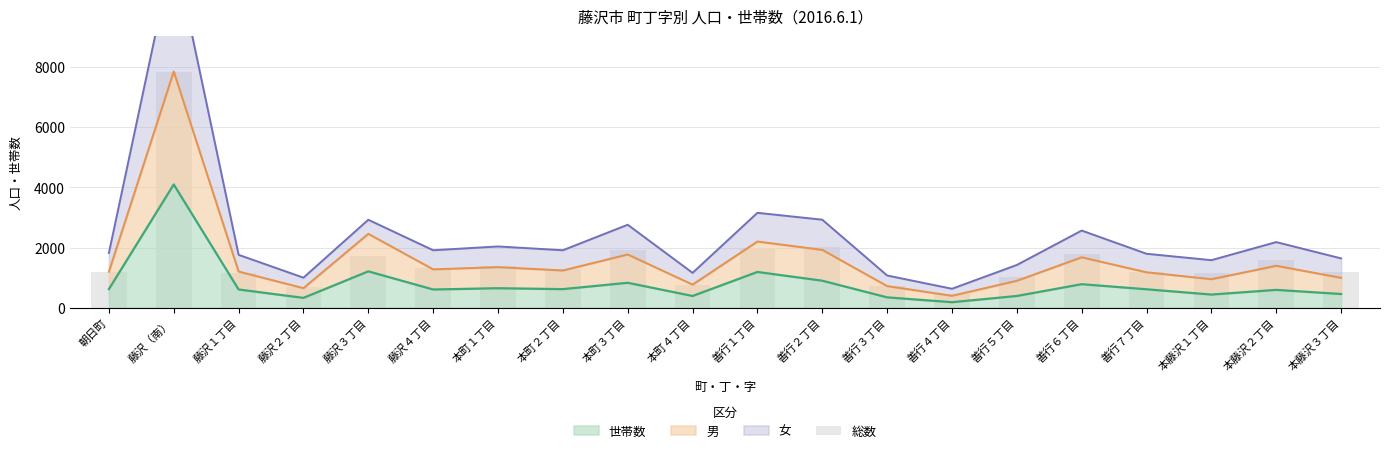

What is the maximum value for 世帯数?

4097